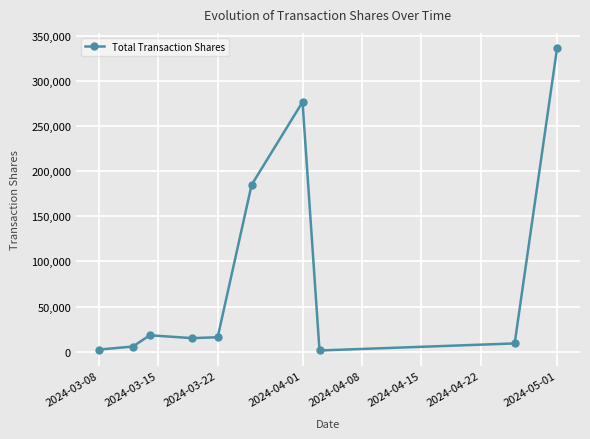

What is the sum of all values?

865154